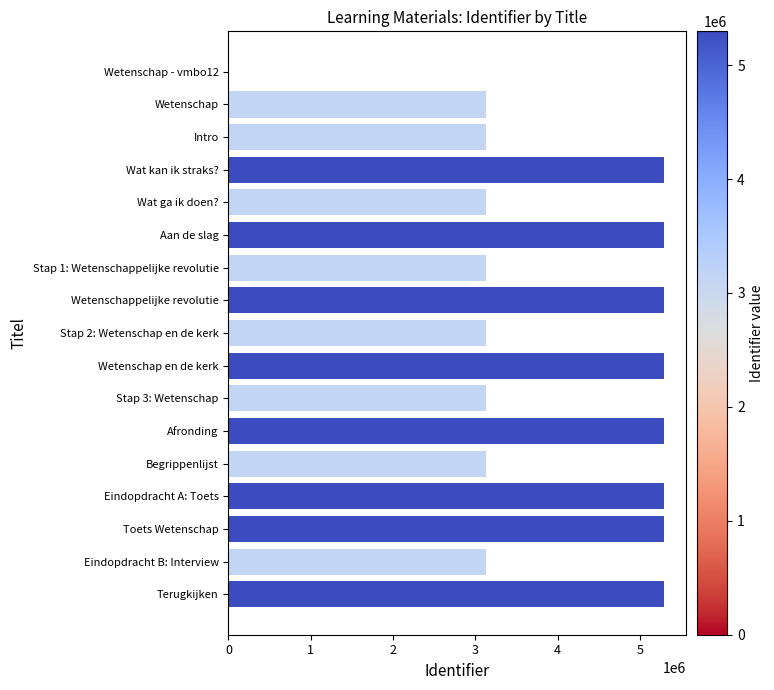

What is the ratio of the value at Intro to the value at Wat ga ik doen??

1.0